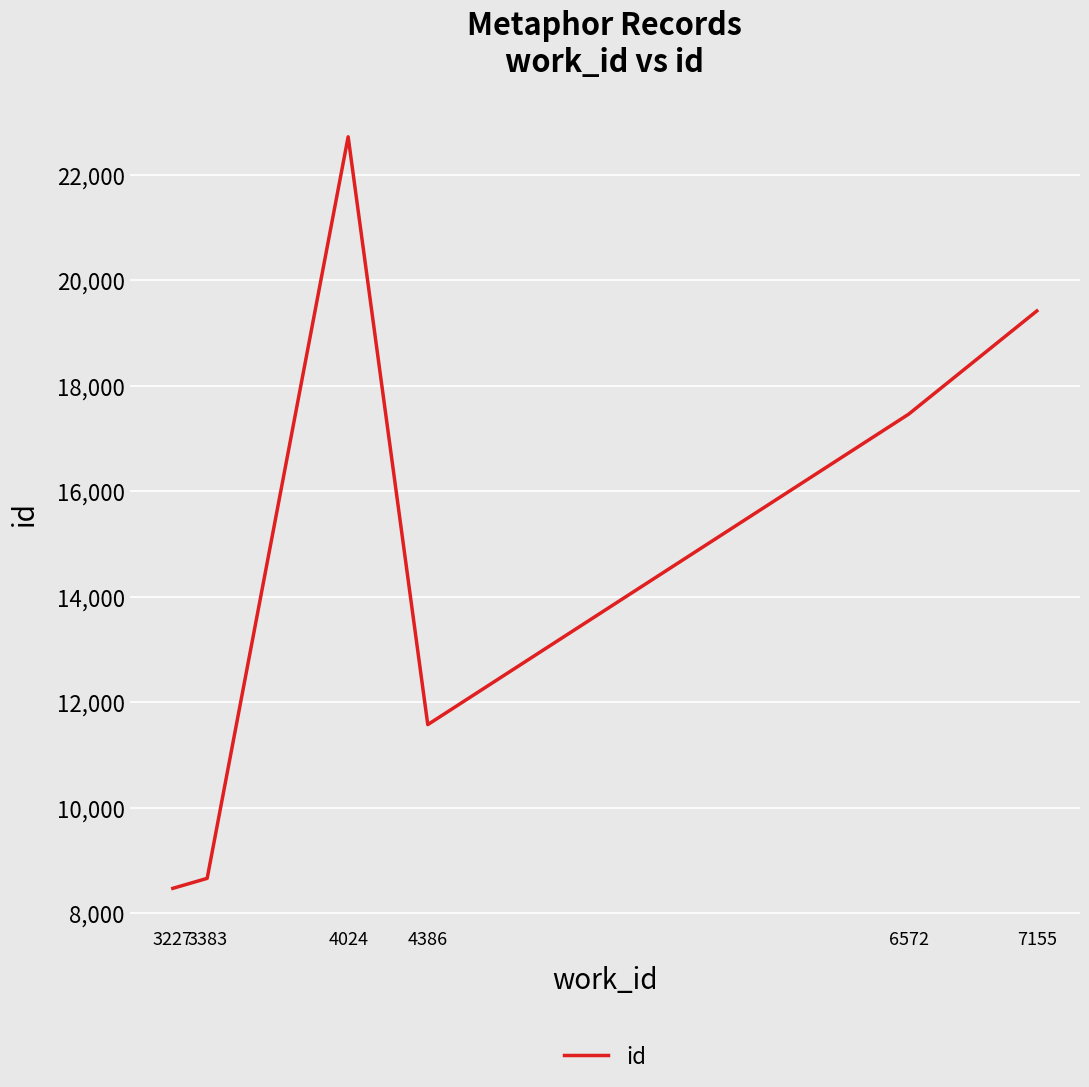

How many lines are shown in the chart?

1